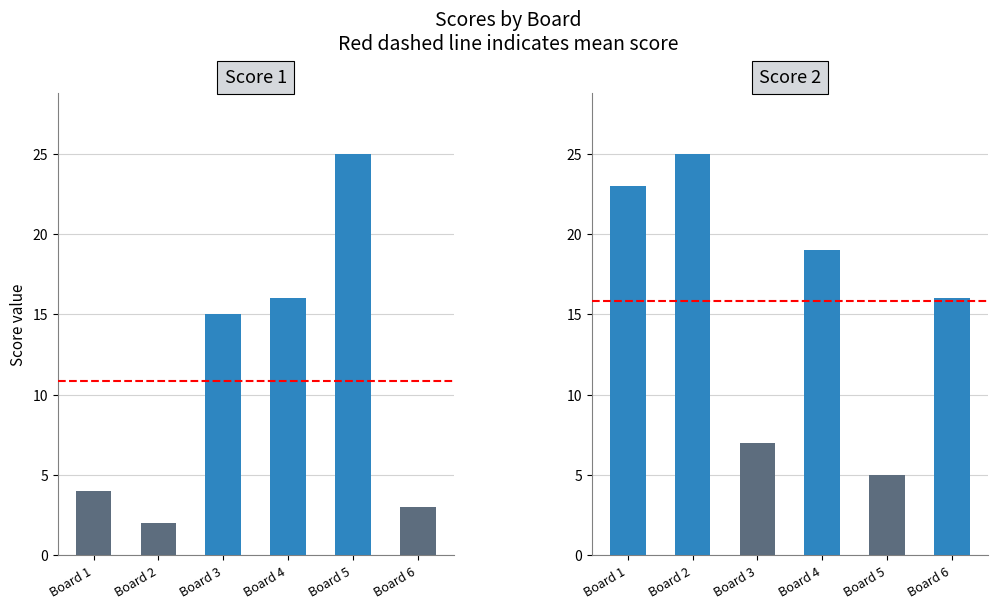

Reading right to left, what are all the values shown in this chart?

Score 1: 3	25	16	15	2	4
Score 2: 16	5	19	7	25	23